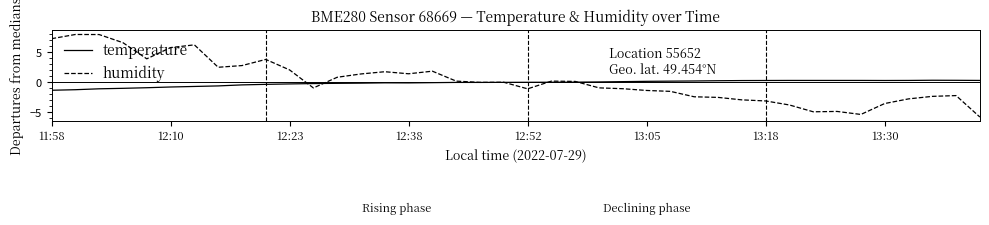

Does the chart display data point markers on the line(s)?

No